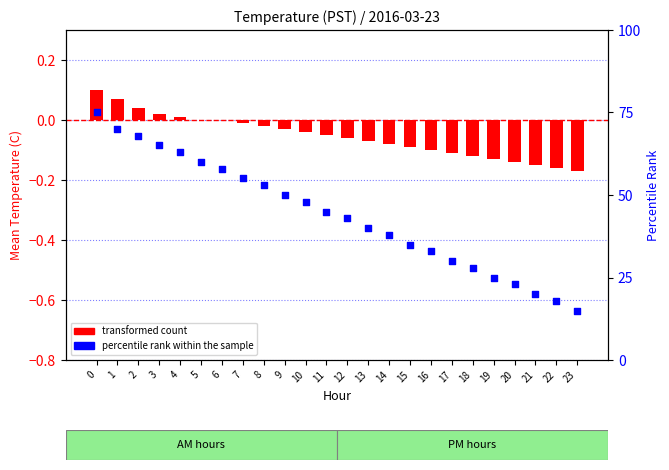

Is the value of percentile rank within the sample at 7 greater than the value of transformed count at 4?

Yes